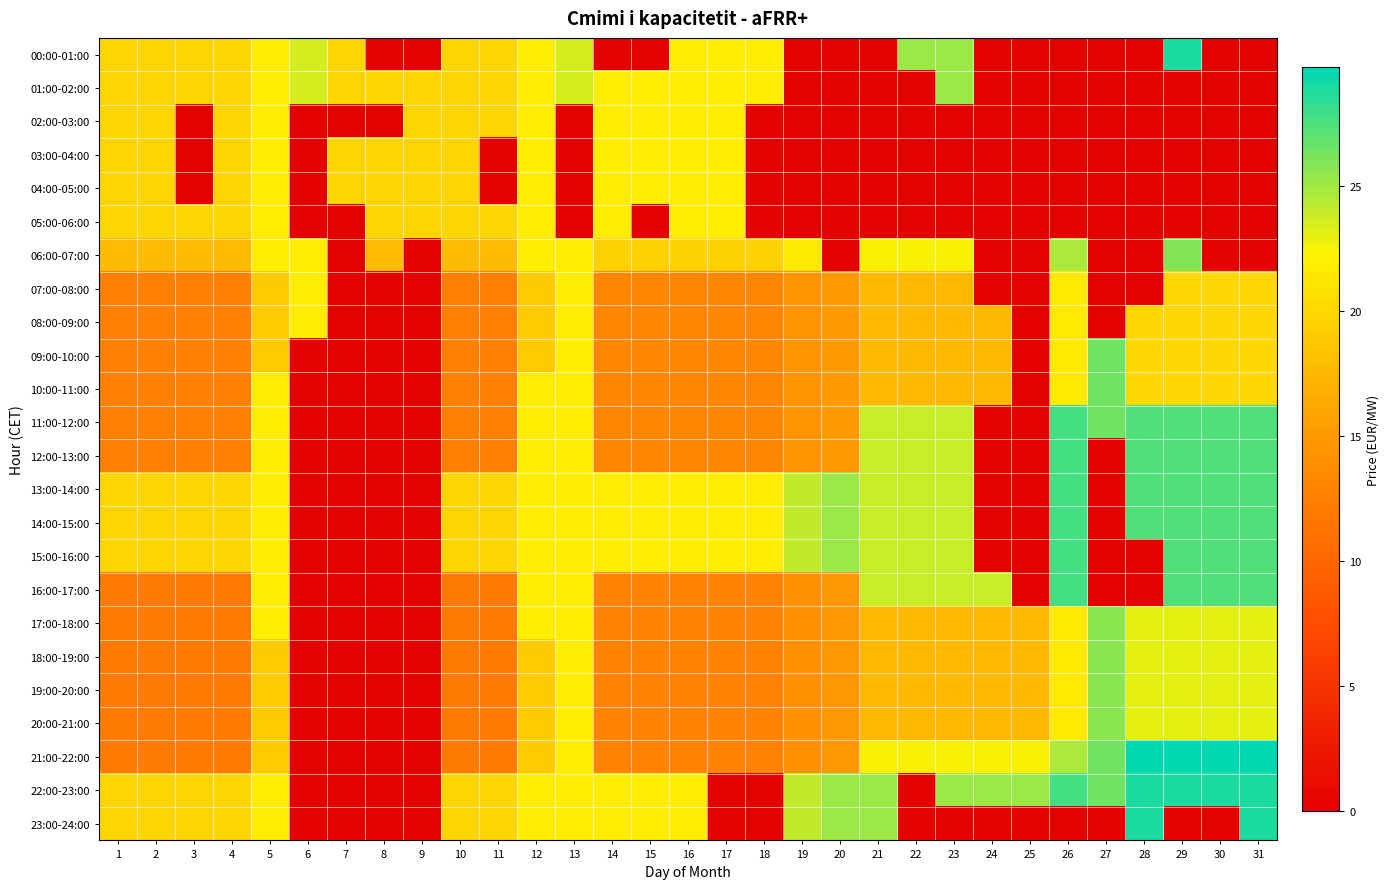

At how many categories does at least one series exceed 10?

31